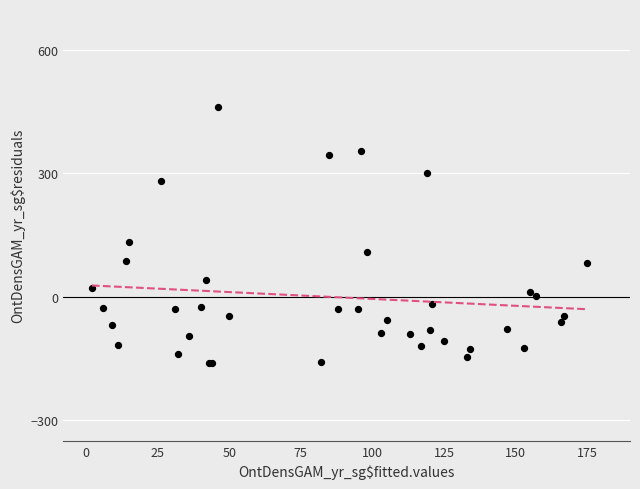

What Y value in the scatter plot is closest to 150?

133.7